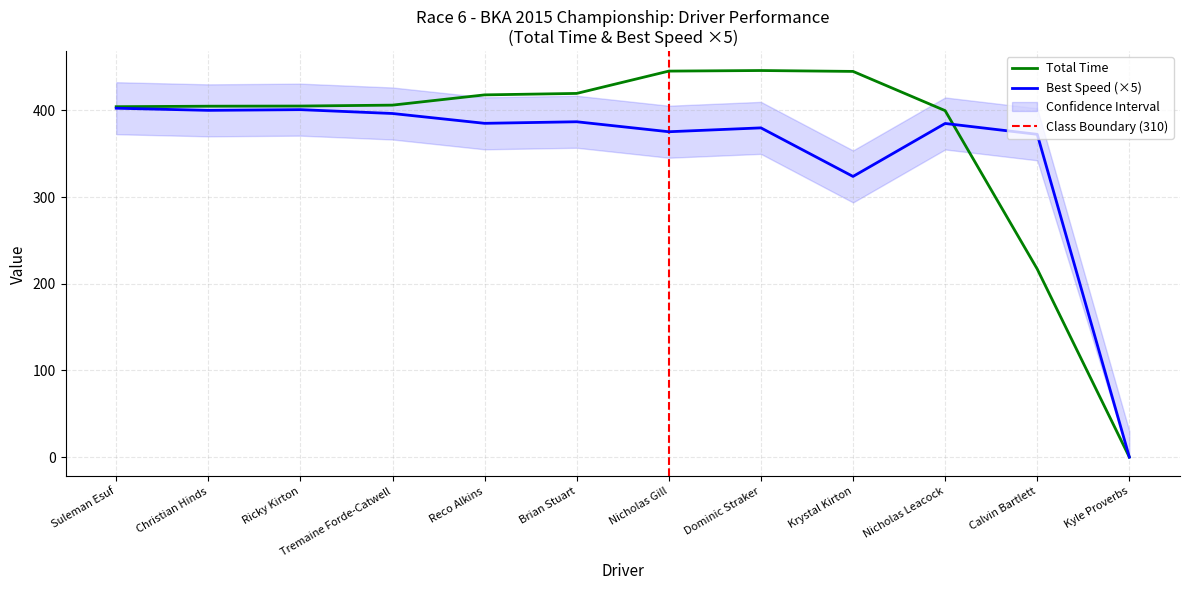

What is the maximum value for Total Time?

445.9